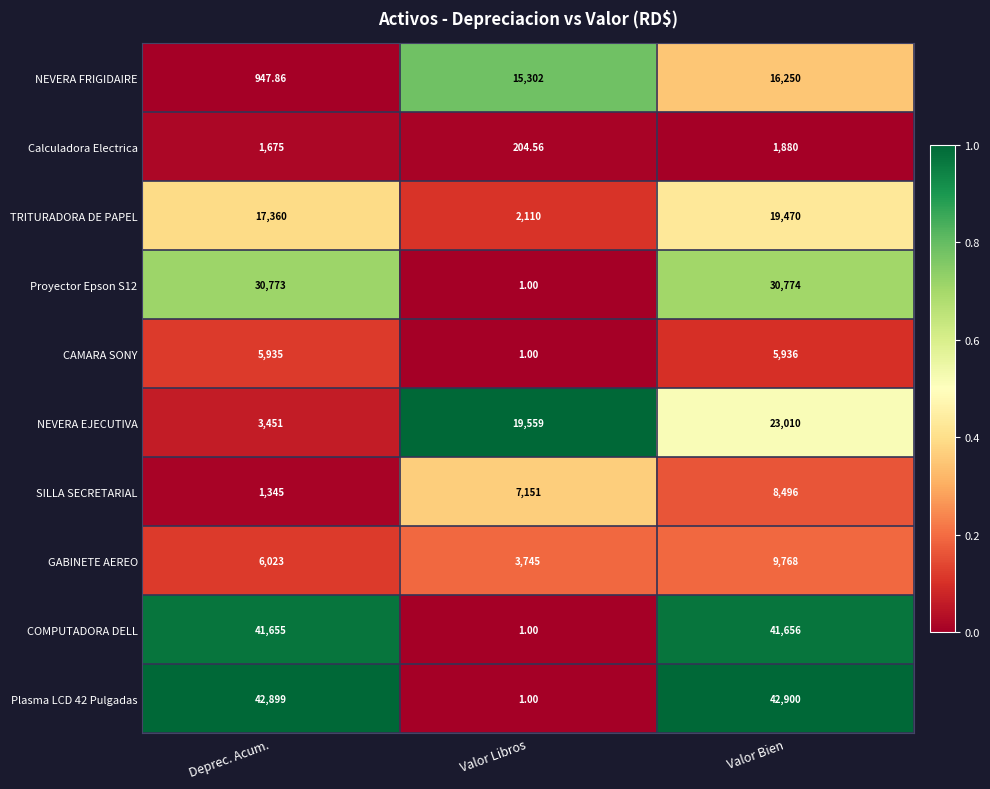

What is the total value across all series at Valor Bien?

200140.0